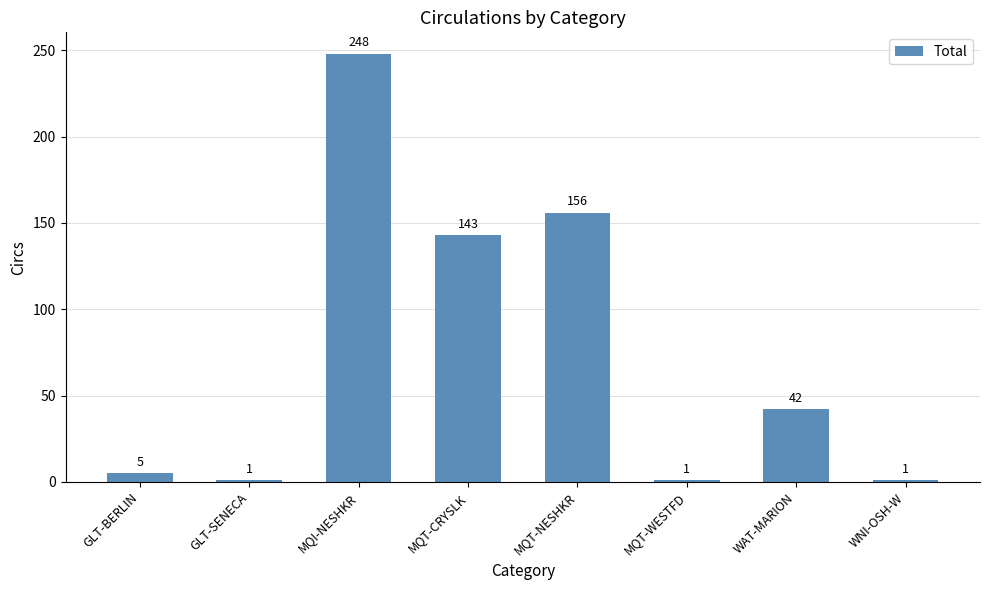

What is the smallest value displayed?

1